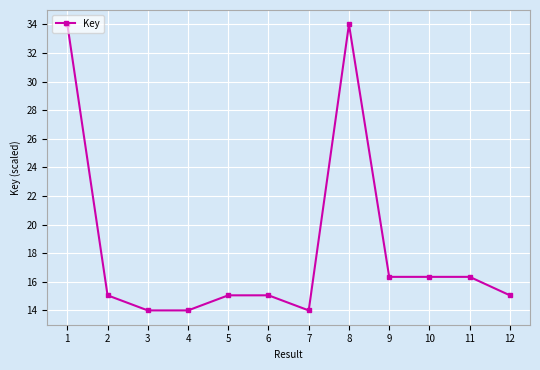

What is the change in value from 7 to 9?

+2.3